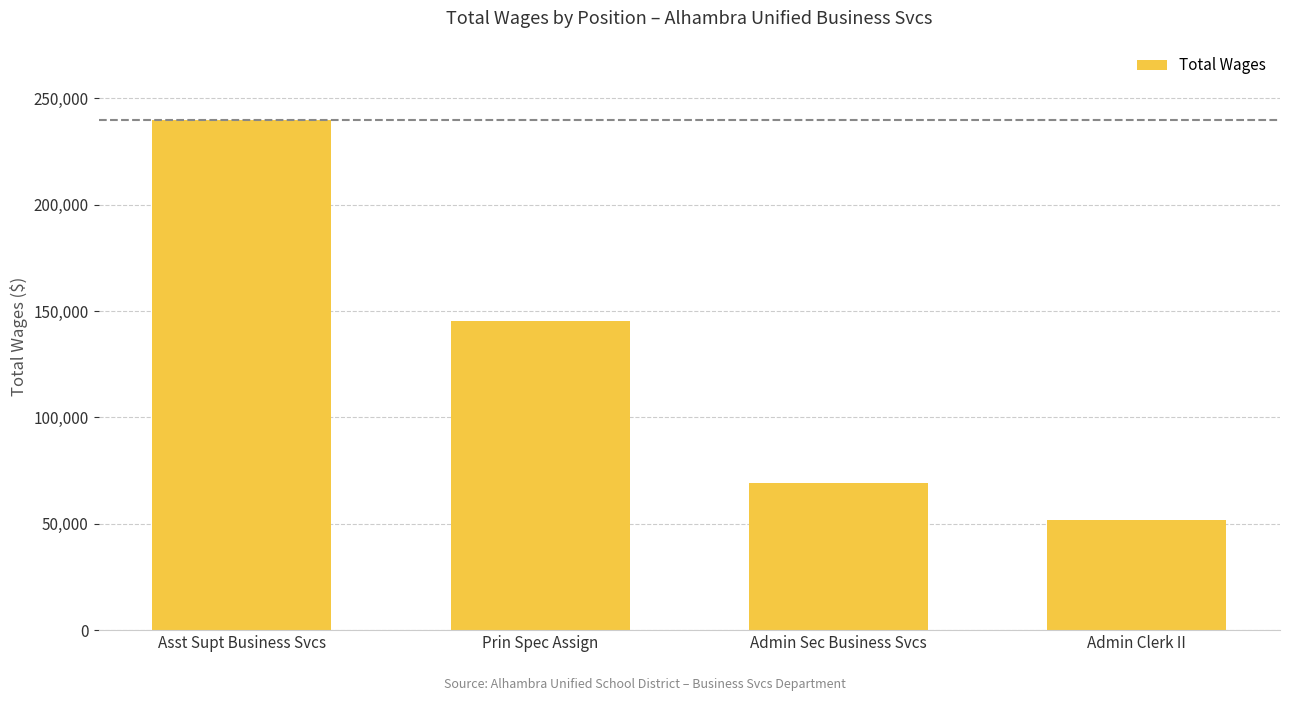

What is the sum of all values?

506242